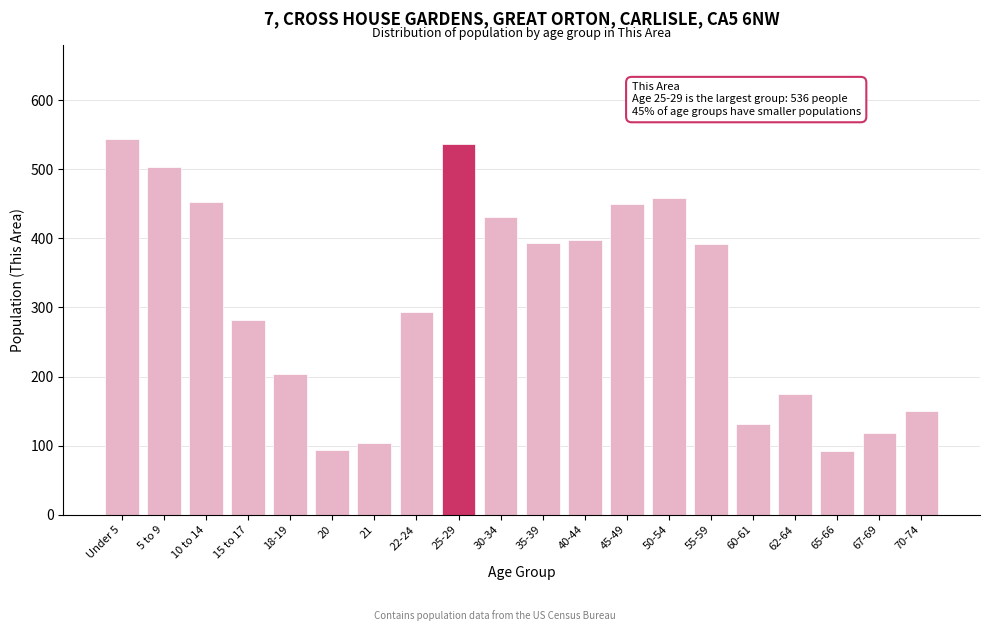

What is the maximum value shown in the chart?

544